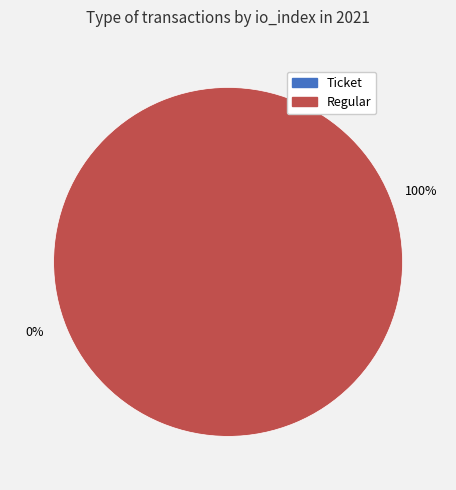

How many slices are in this pie chart?

2